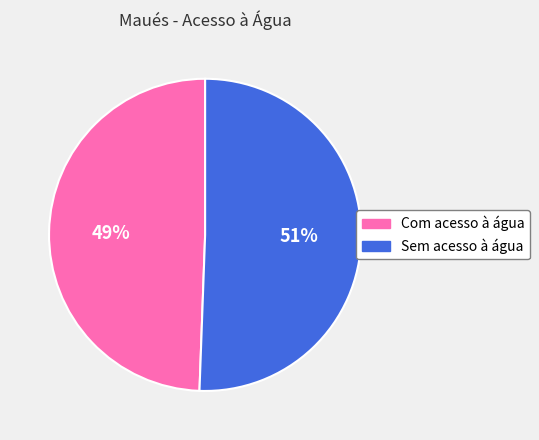

Is the sum of Com acesso à água and Sem acesso à água greater than half?

Yes